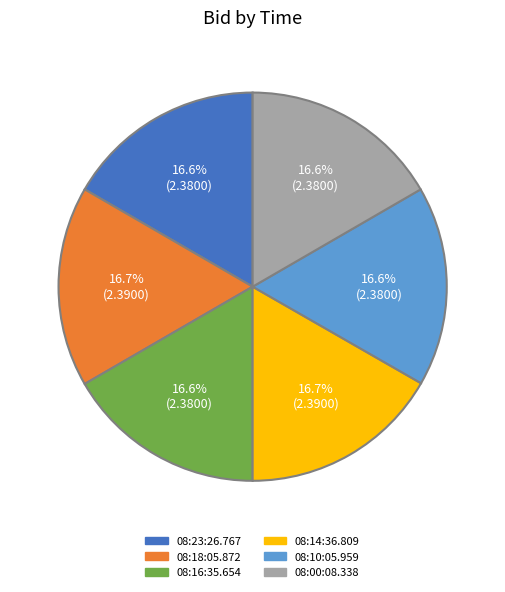

What is the ratio of the value at 08:10:05.959 to the value at 08:16:35.654?

1.0